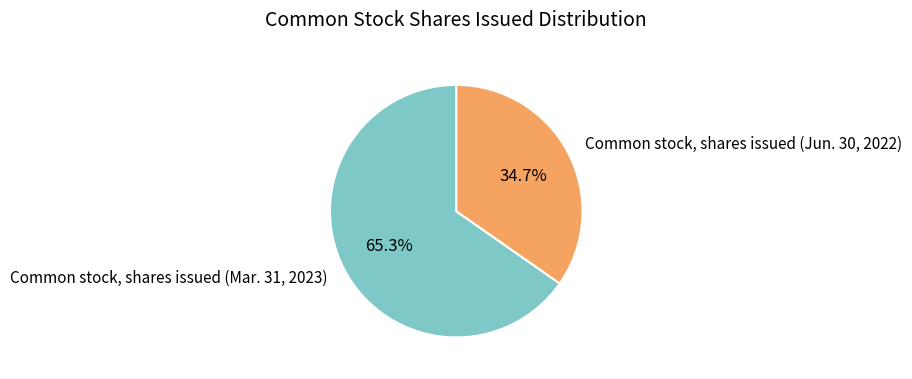

Rank the categories by value from lowest to highest.

Common stock, shares issued (Jun. 30, 2022), Common stock, shares issued (Mar. 31, 2023)